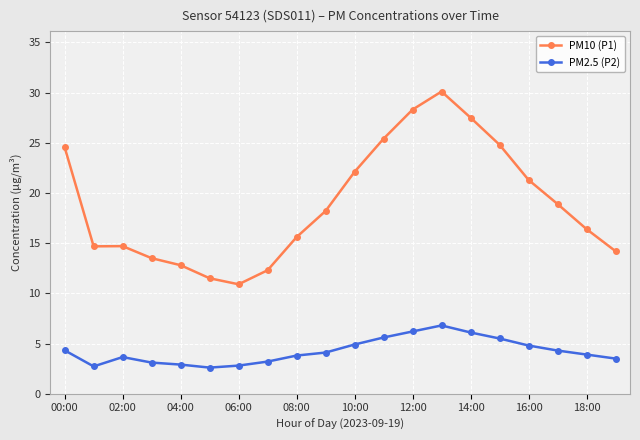

True or false: PM10 (P1) and PM2.5 (P2) cross at least once.

False